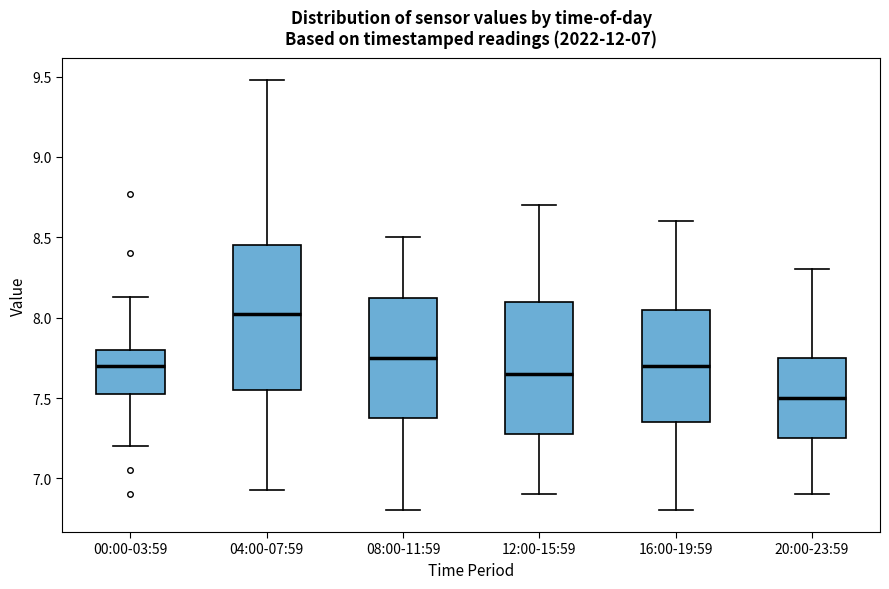

Comparing the boxes themselves (not the whiskers), which one is the tallest?

04:00-07:59